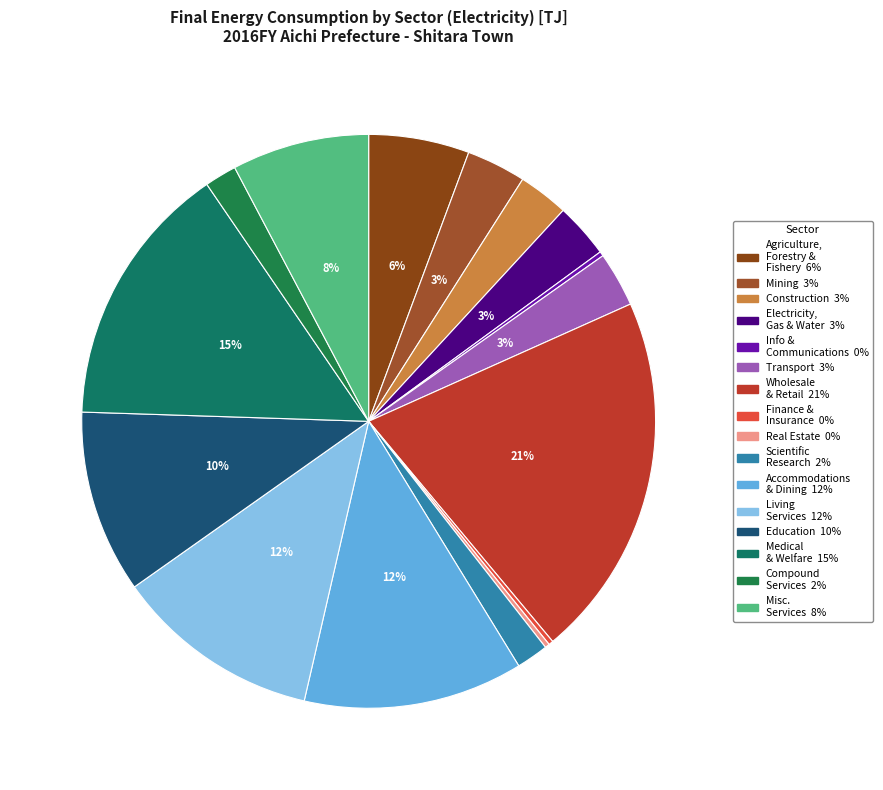

How many slices are in this pie chart?

16